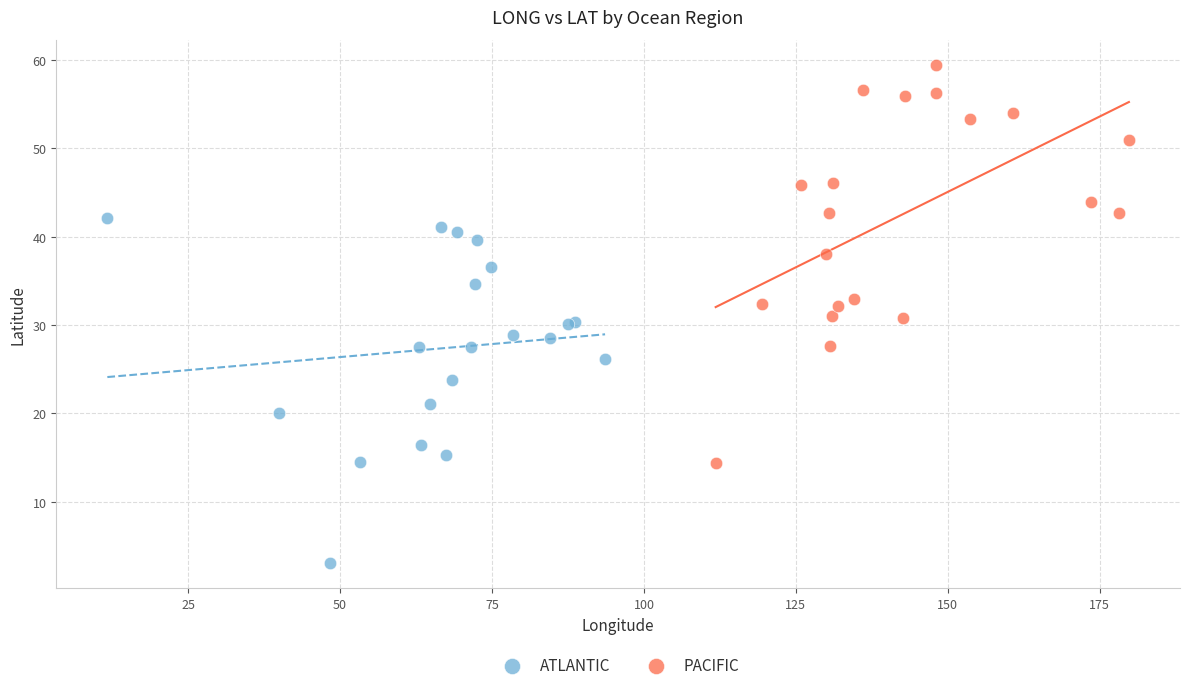

What are all the series names shown in the legend?

ATLANTIC, PACIFIC